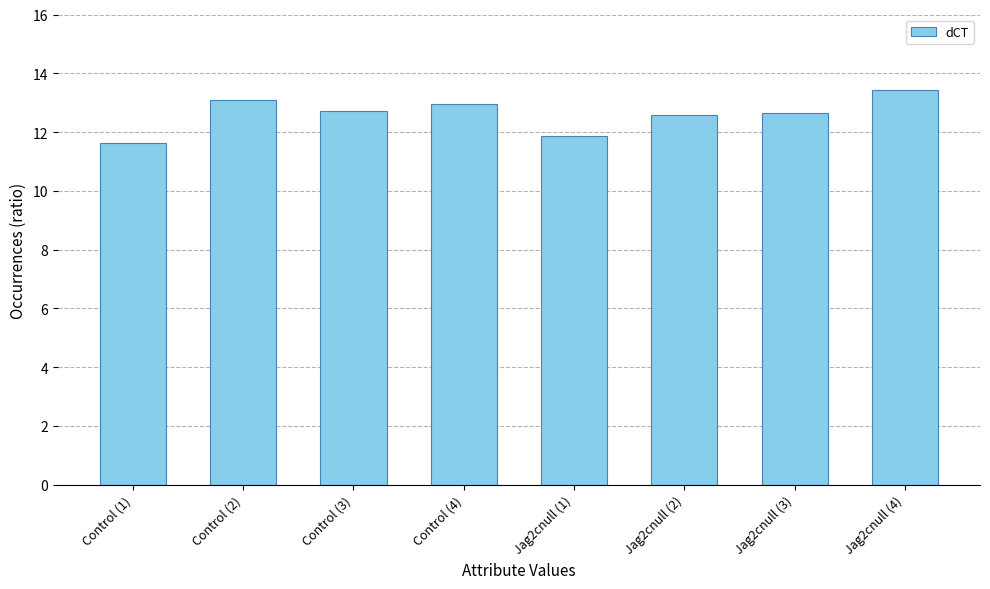

Reading right to left, list all the values displayed in this chart.

Jag2cnull (4)=13.4	Jag2cnull (3)=12.6	Jag2cnull (2)=12.6	Jag2cnull (1)=11.9	Control (4)=13.0	Control (3)=12.7	Control (2)=13.1	Control (1)=11.6